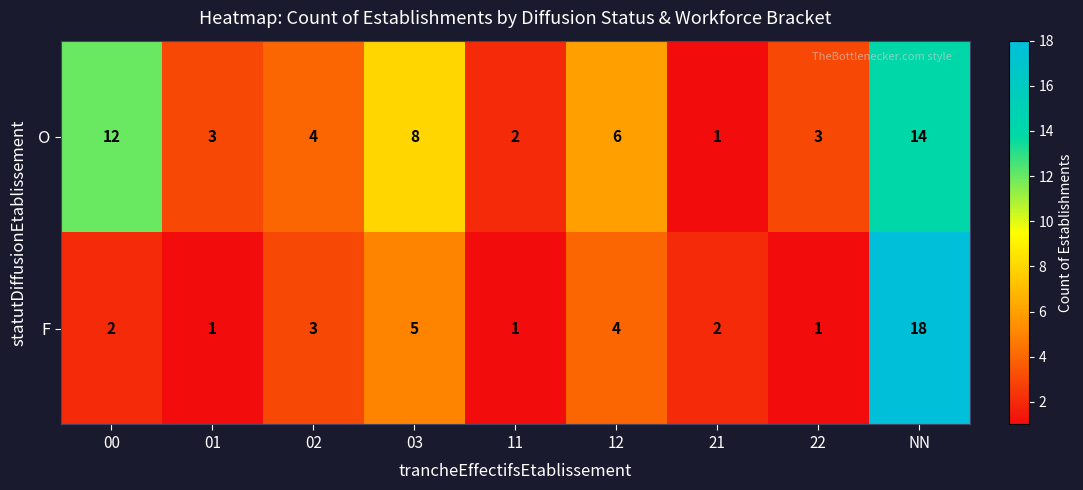

What is the difference between the second highest and second lowest values in the O series?

10